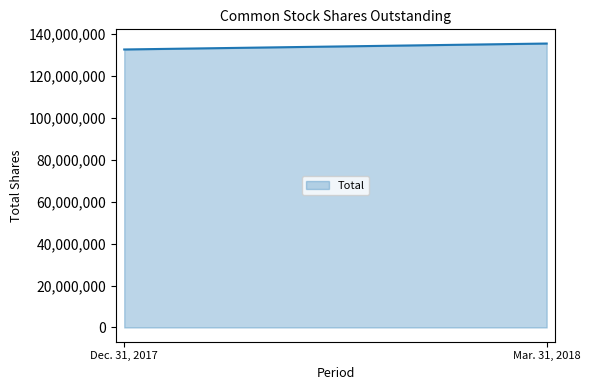

List the labels in order of value, largest first.

Mar. 31, 2018, Dec. 31, 2017